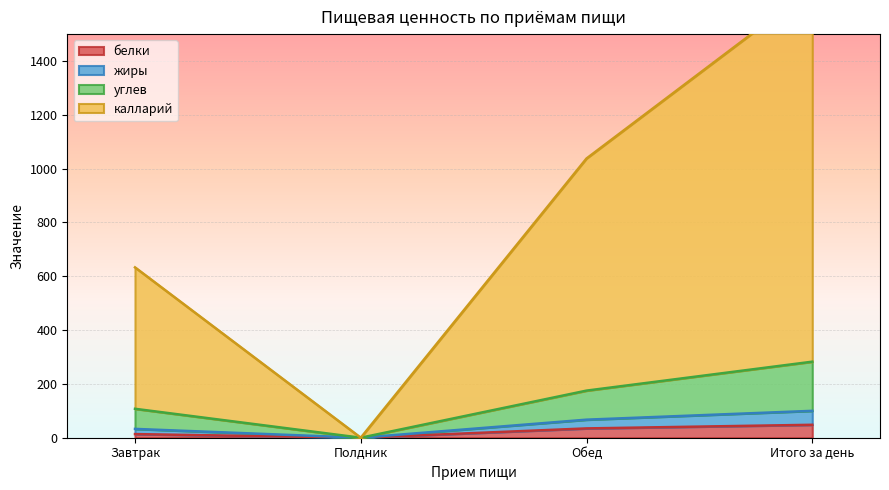

True or false: белки has more than 2 interior local peaks.

False